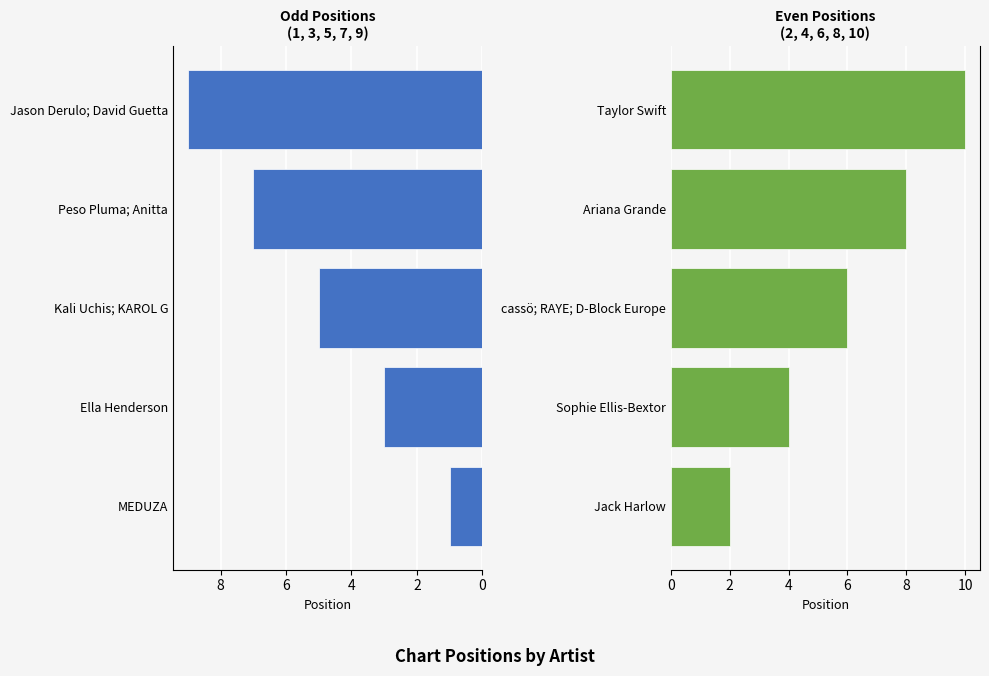

Is the value of Even Positions at 2 greater than the value of Odd Positions at 2?

Yes